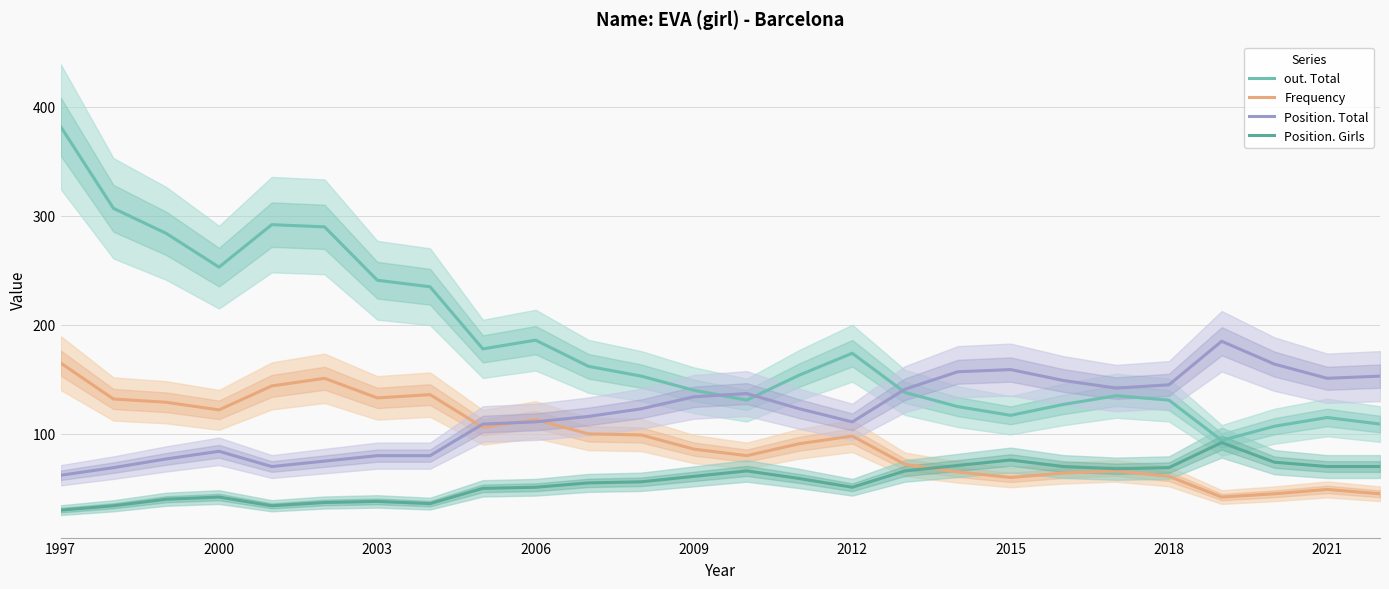

The out. Total series shows 161 at 2018. True or false?

False